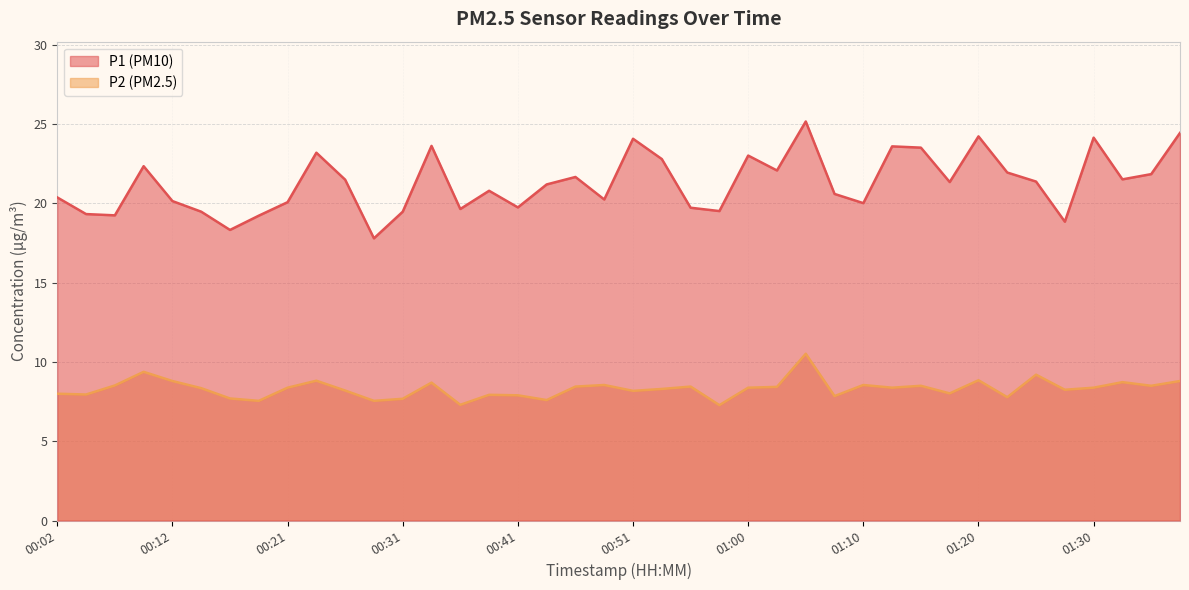

Between 01:05 and 00:48, which is larger?

01:05